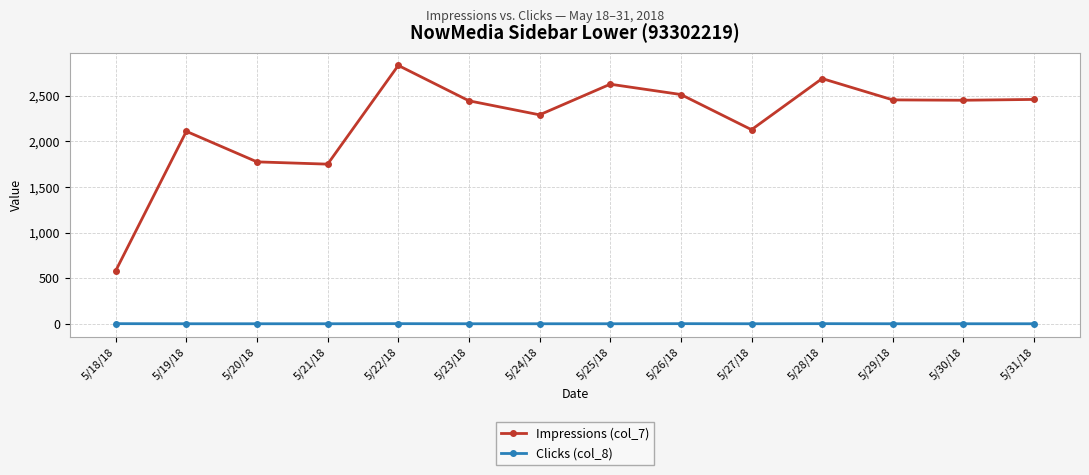

What is the value of the Impressions (col_7) point at the 14th from the left?

2461